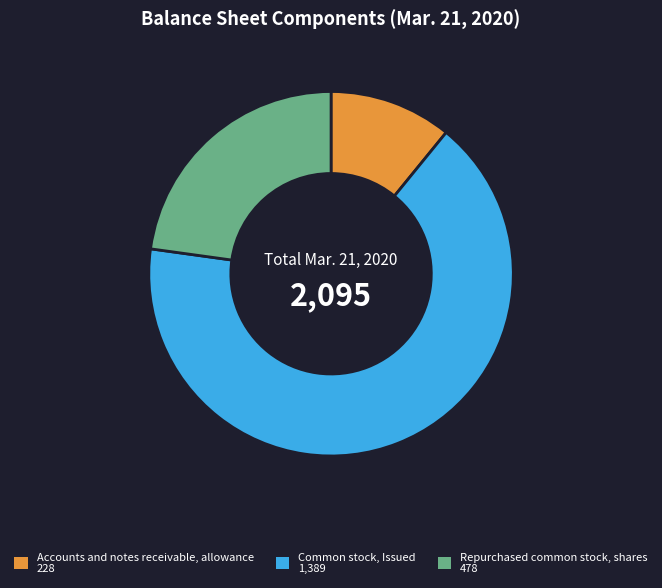

Is it true that Repurchased common stock, shares is 23% of the pie?

True